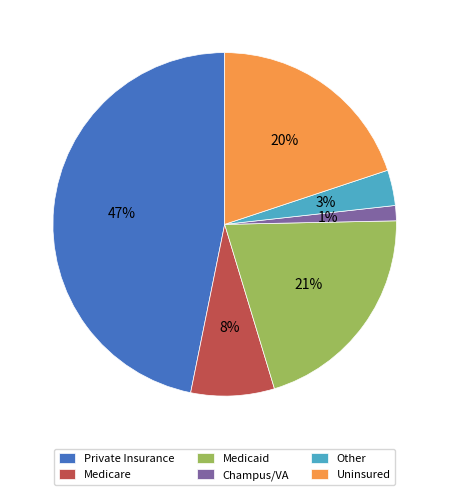

What percentage is the Private Insurance slice, to the nearest percent?

47%